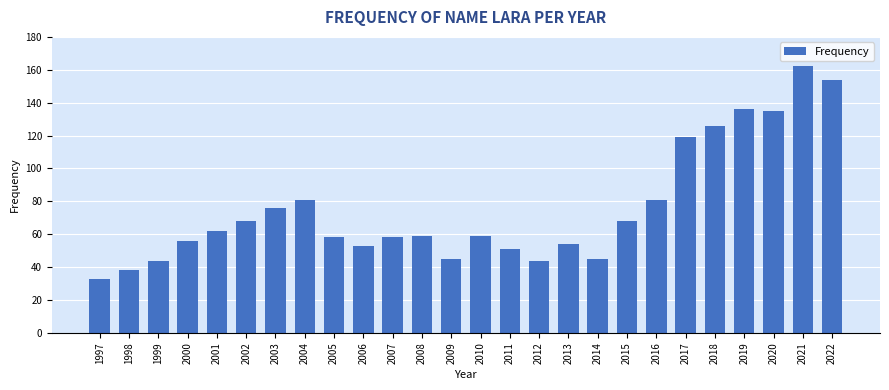

Approximately how many times larger is the value at 2005 compared to 1999?

1.3